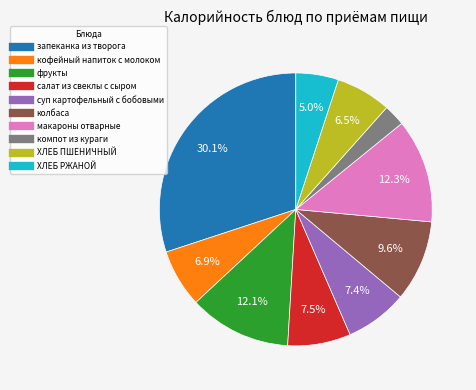

Which category has the biggest portion of the pie?

запеканка из творога